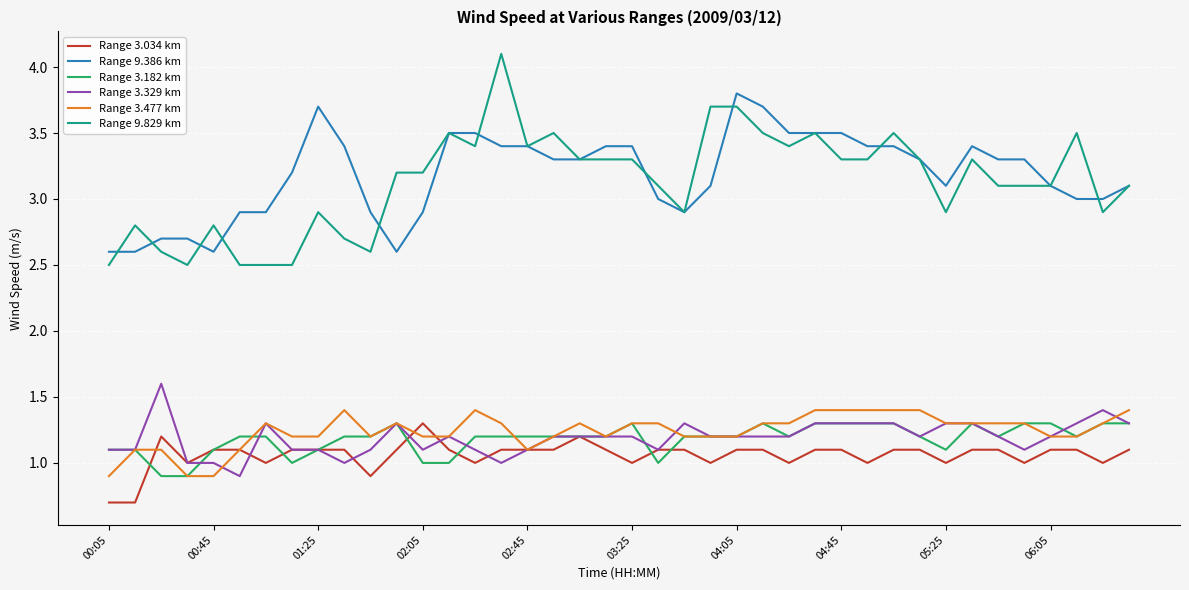

True or false: Range 3.477 km and Range 9.386 km cross at least once.

False